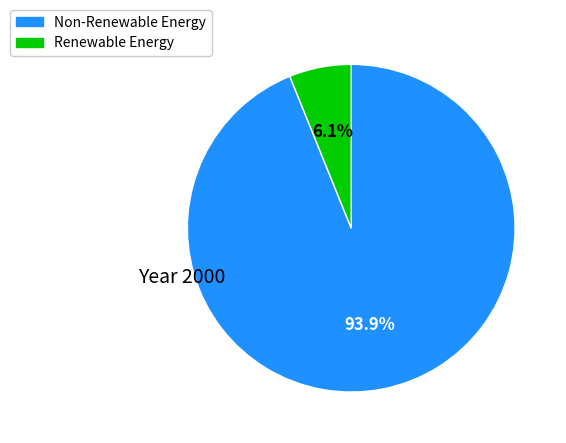

Does any single category account for the majority?

Yes